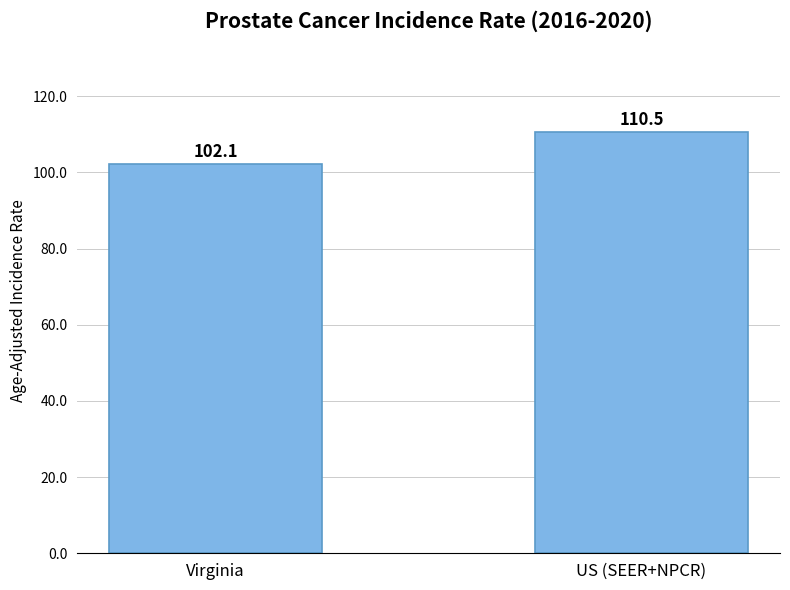

What is the label of the 1st bar from the right?

US (SEER+NPCR)